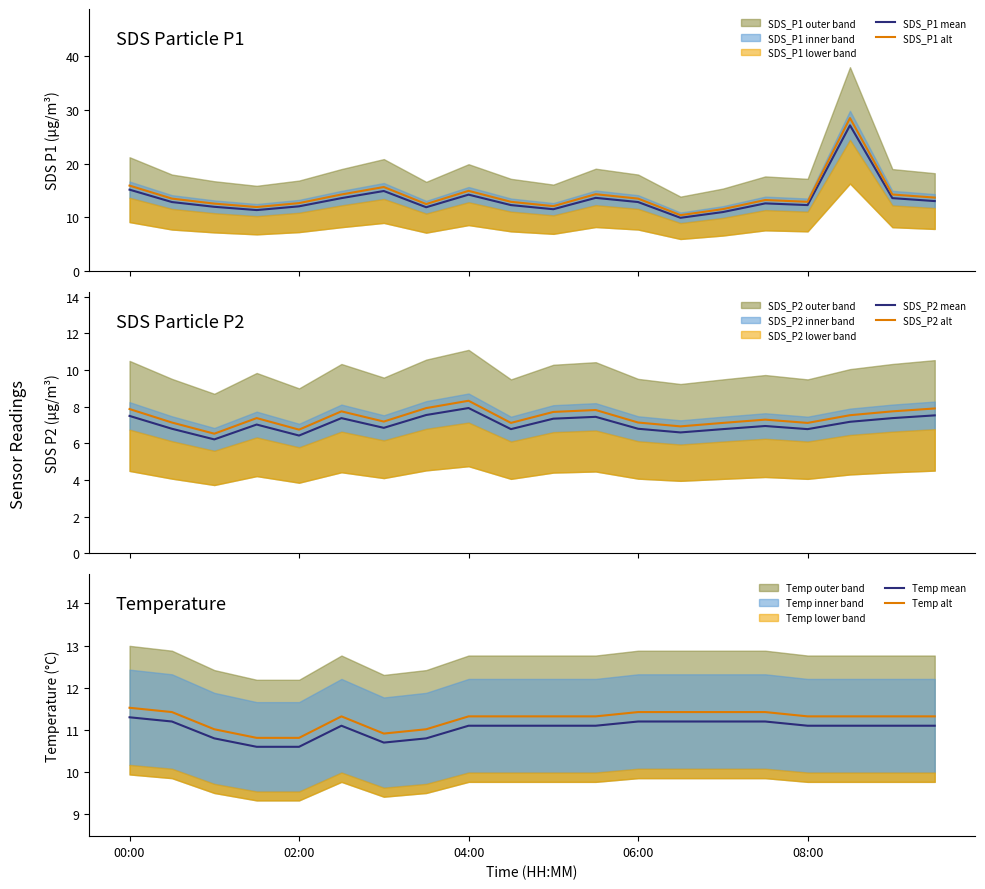

At 19, list the series in order from smallest to largest.

SDS_P2 mean, SDS_P2 alt, Temp mean, Temp alt, SDS_P1 mean, SDS_P1 alt